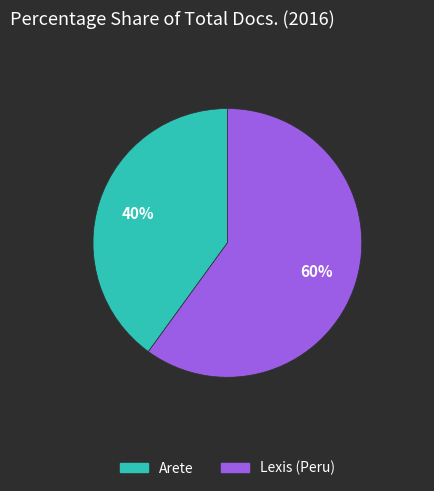

Is Lexis (Peru) the majority of the pie?

Yes